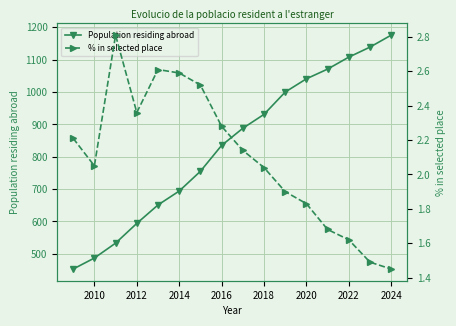

What is the average value of the % in selected place series?

2.1